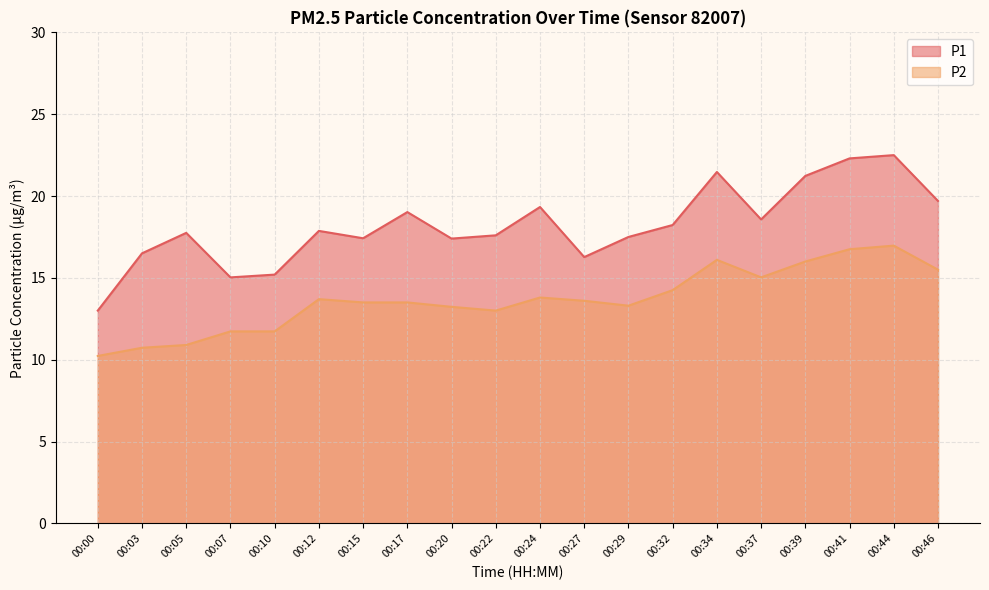

What is the spread (max minus min) of values at 00:27?

2.7